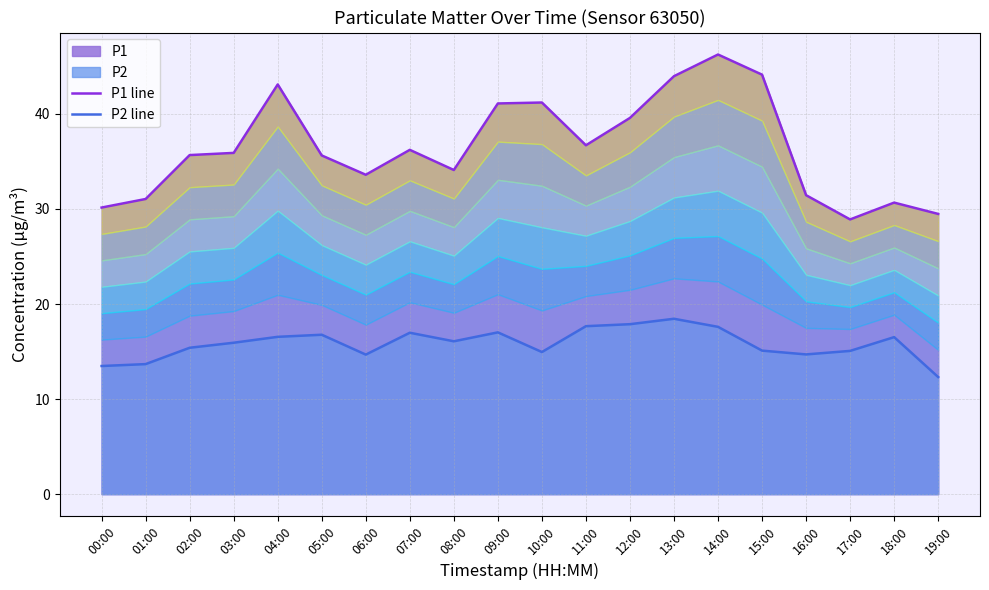

Is the value of P1 line at 19:00 greater than the value of P2 line at 14:00?

Yes